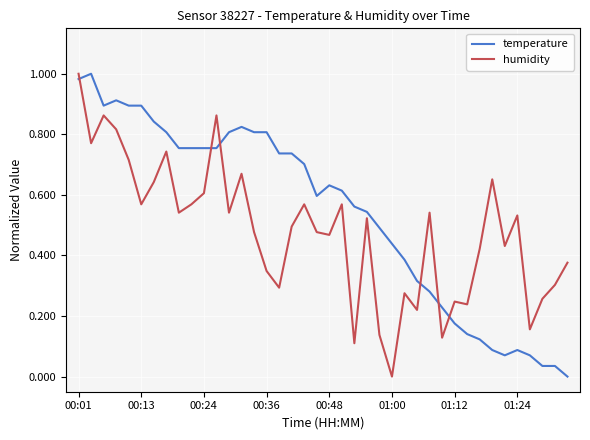

How many intersections are there between humidity and temperature?

6